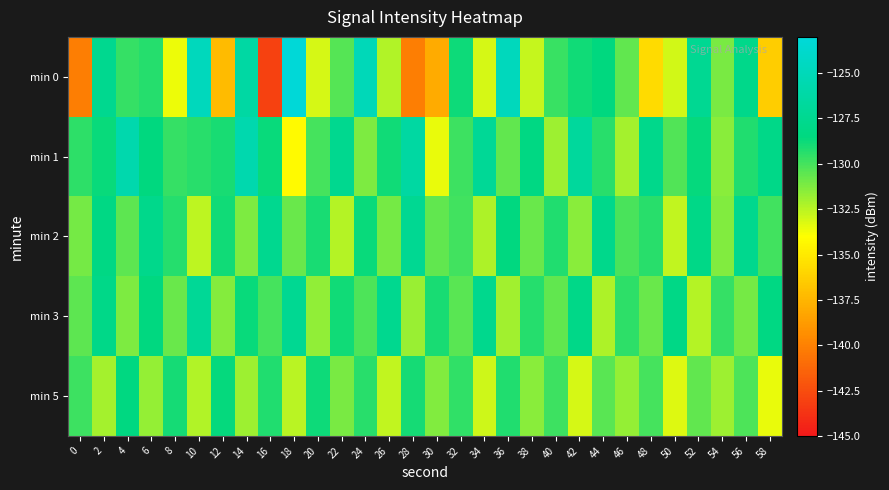

What is the minimum value shown in the chart?

-143.1